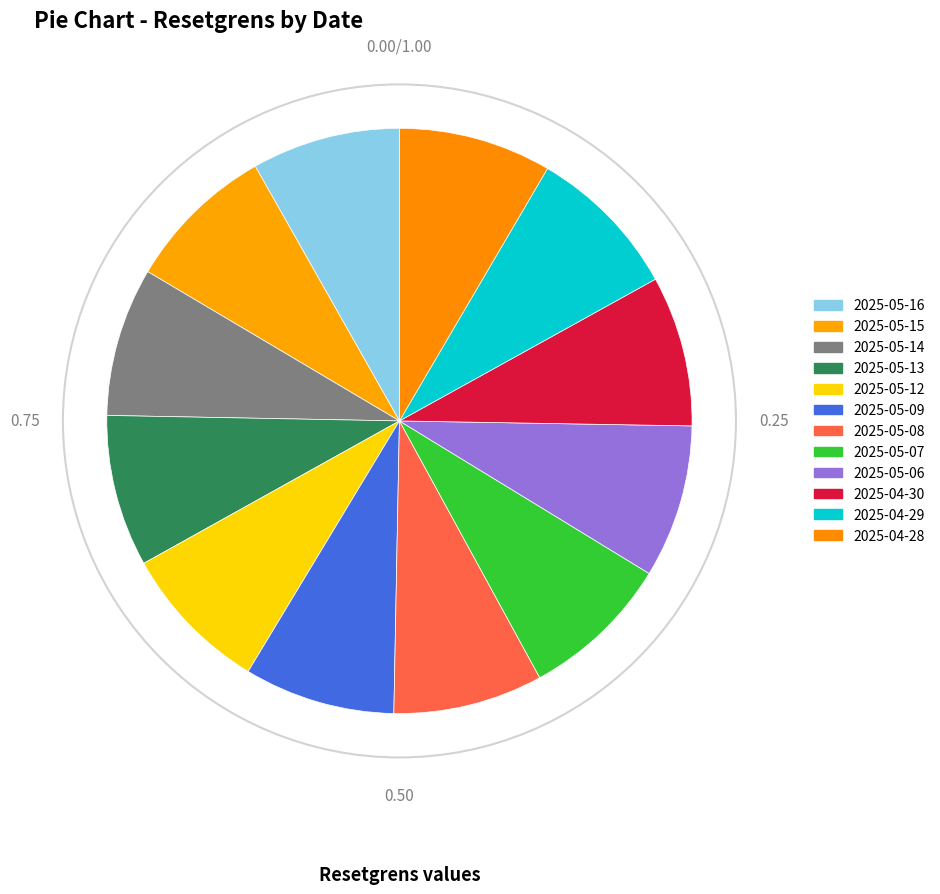

How many segments does this pie chart have?

12